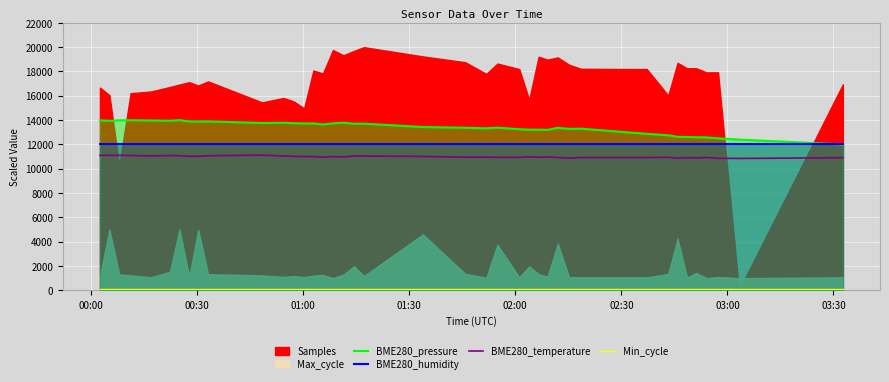

What is the maximum value for BME280_humidity?

12000.0